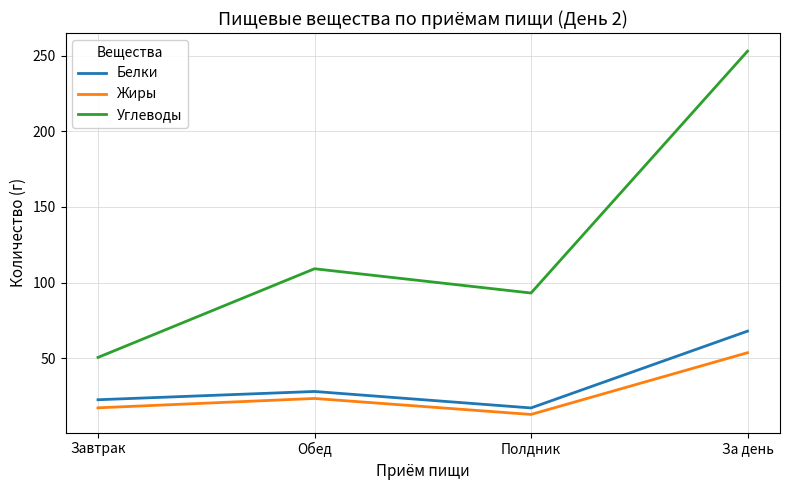

Is the value of Углеводы at Полдник greater than the value of Жиры at Обед?

Yes